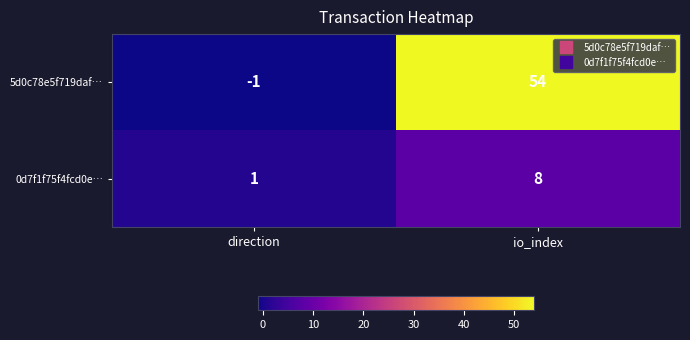

Which label corresponds to the largest value in the chart?

io_index